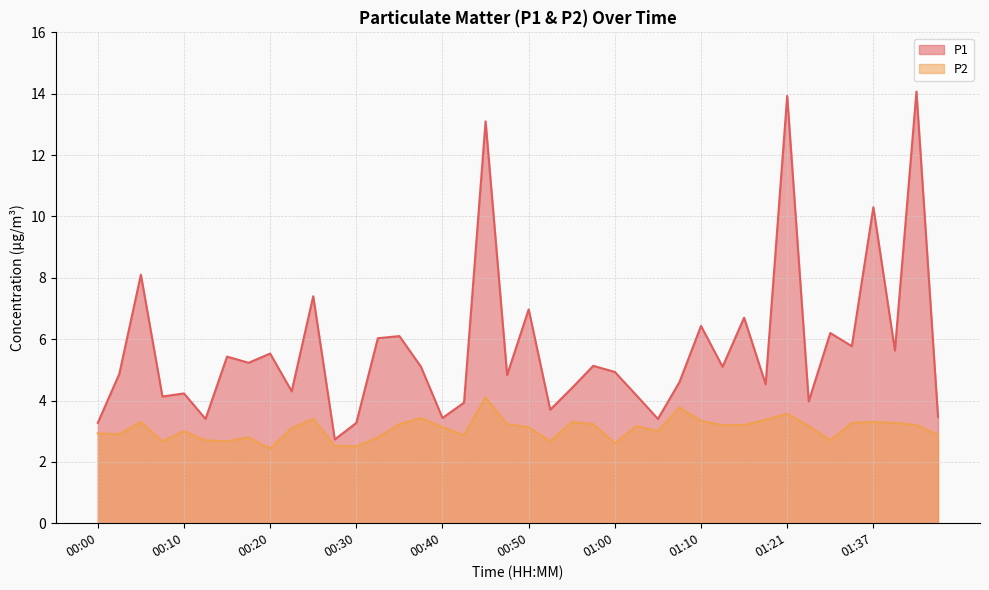

What is the label of the 14th point from the left?

00:33